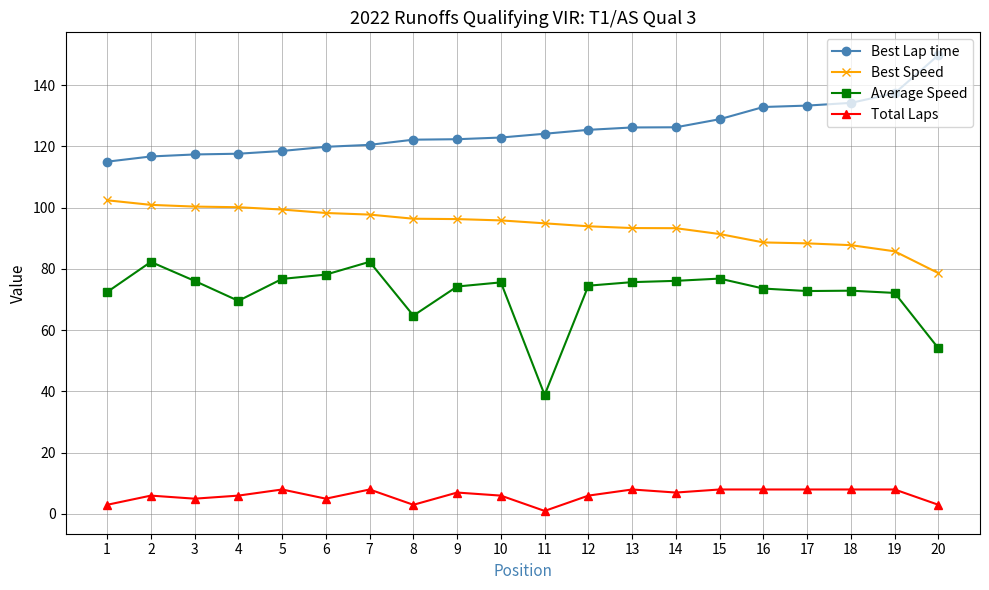

How many series are shown in this chart?

4